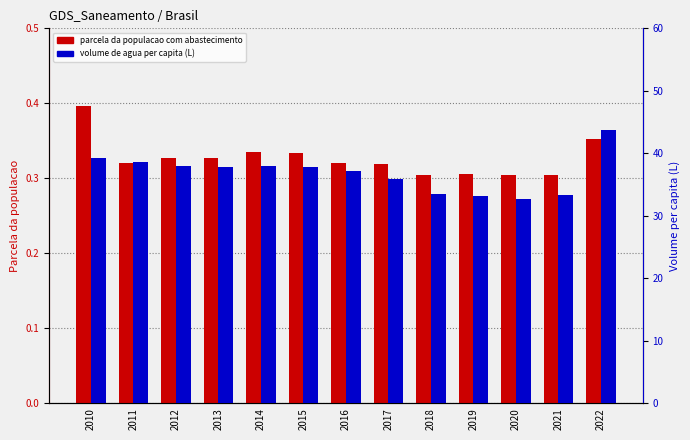

Reading left to right, extract all data points from this chart.

Parcela da populacao total: 2010=0.4	2011=0.3	2012=0.3	2013=0.3	2014=0.3	2015=0.3	2016=0.3	2017=0.3	2018=0.3	2019=0.3	2020=0.3	2021=0.3	2022=0.4
Volume de agua per capita (L): 2010=39.2	2011=38.6	2012=38.0	2013=37.8	2014=37.9	2015=37.8	2016=37.2	2017=35.8	2018=33.4	2019=33.2	2020=32.8	2021=33.4	2022=43.7